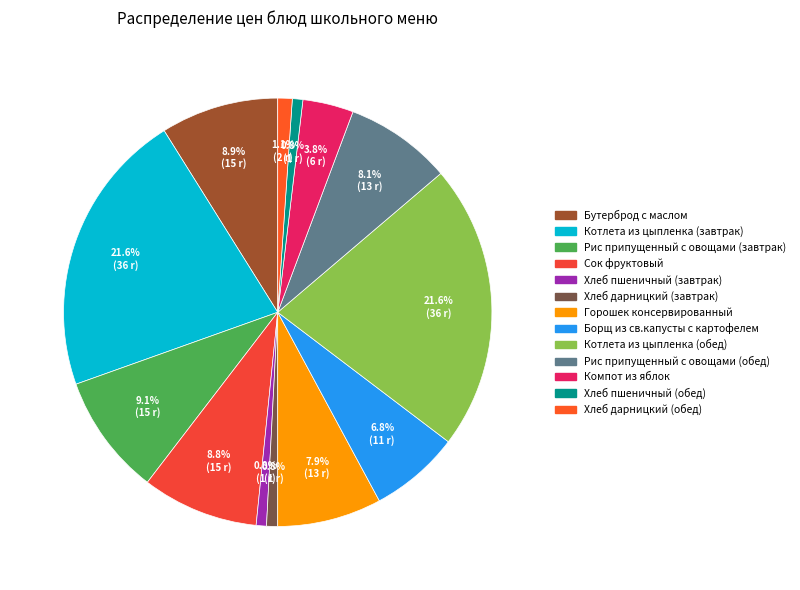

What is the change in value from Бутерброд с маслом to Котлета из цыпленка (обед)?

+21.1